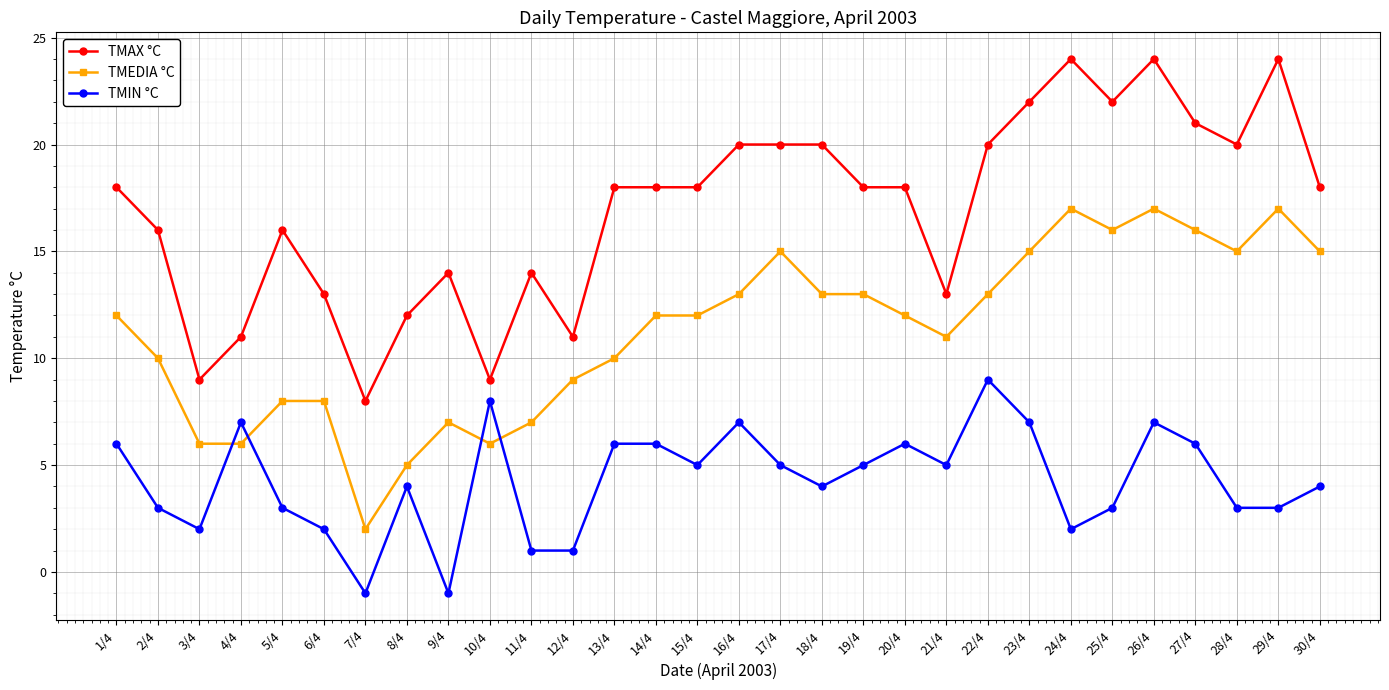

The value of TMAX °C at 16/4 is 32. True or false?

False